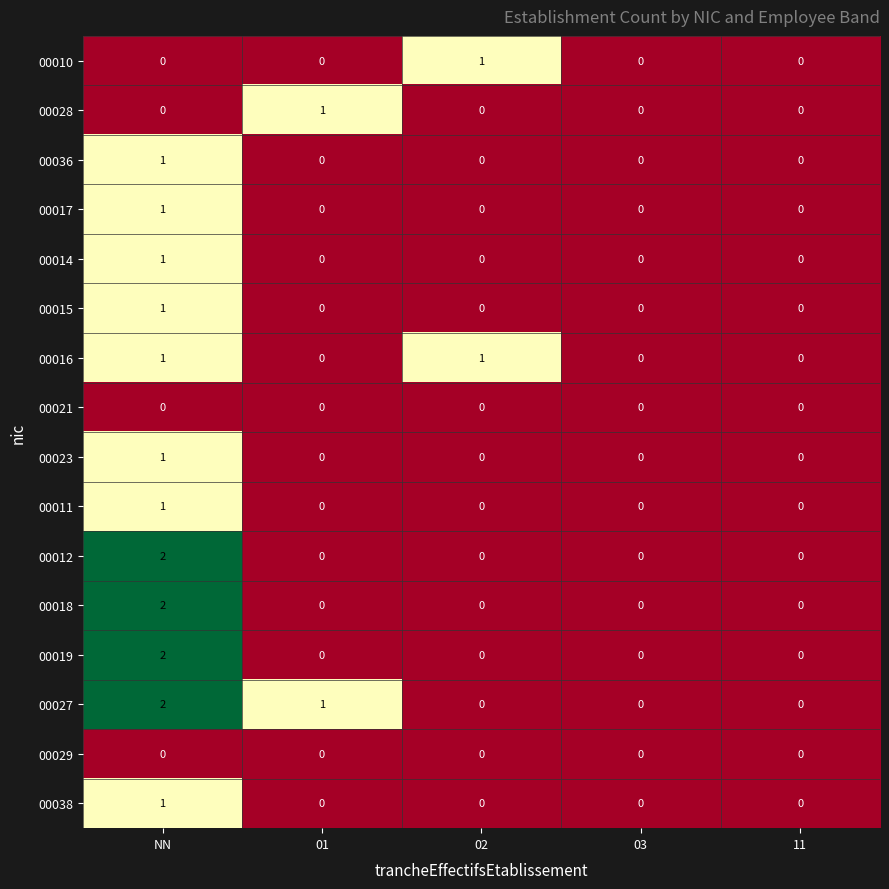

Count the 00010 values in the range 0 to 1.

5